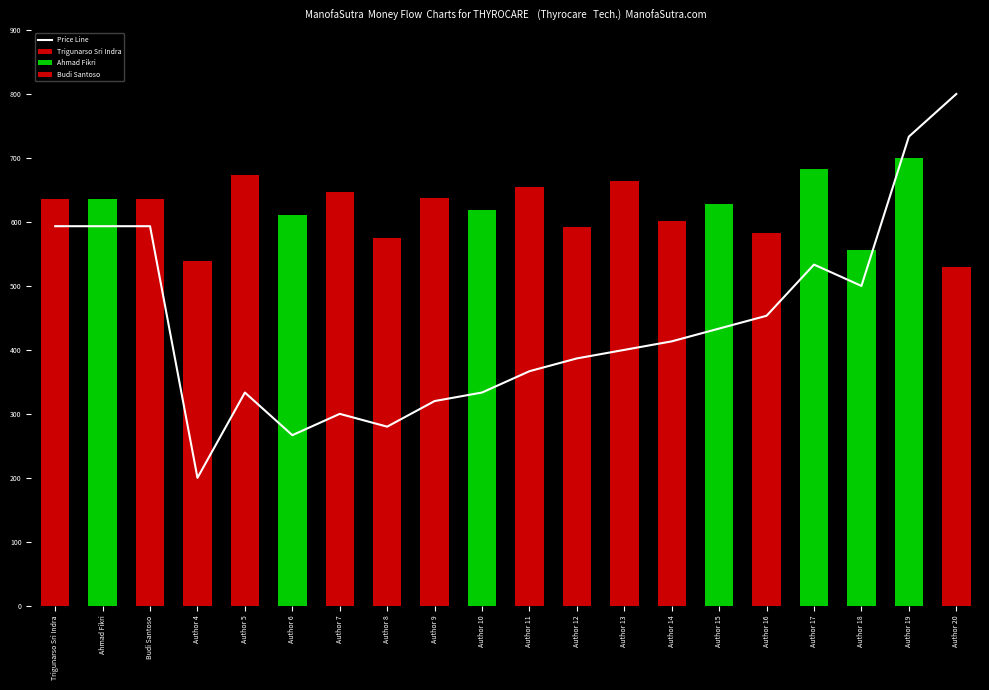

What is the change in value from Trigunarso Sri Indra to Author 9?

-273.3